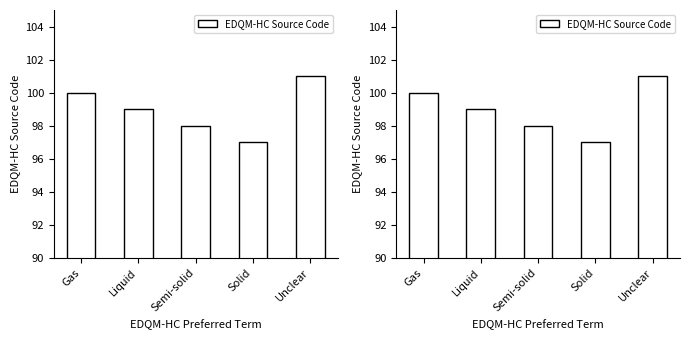

Rank the categories by value from highest to lowest.

Unclear, Gas, Liquid, Semi-solid, Solid